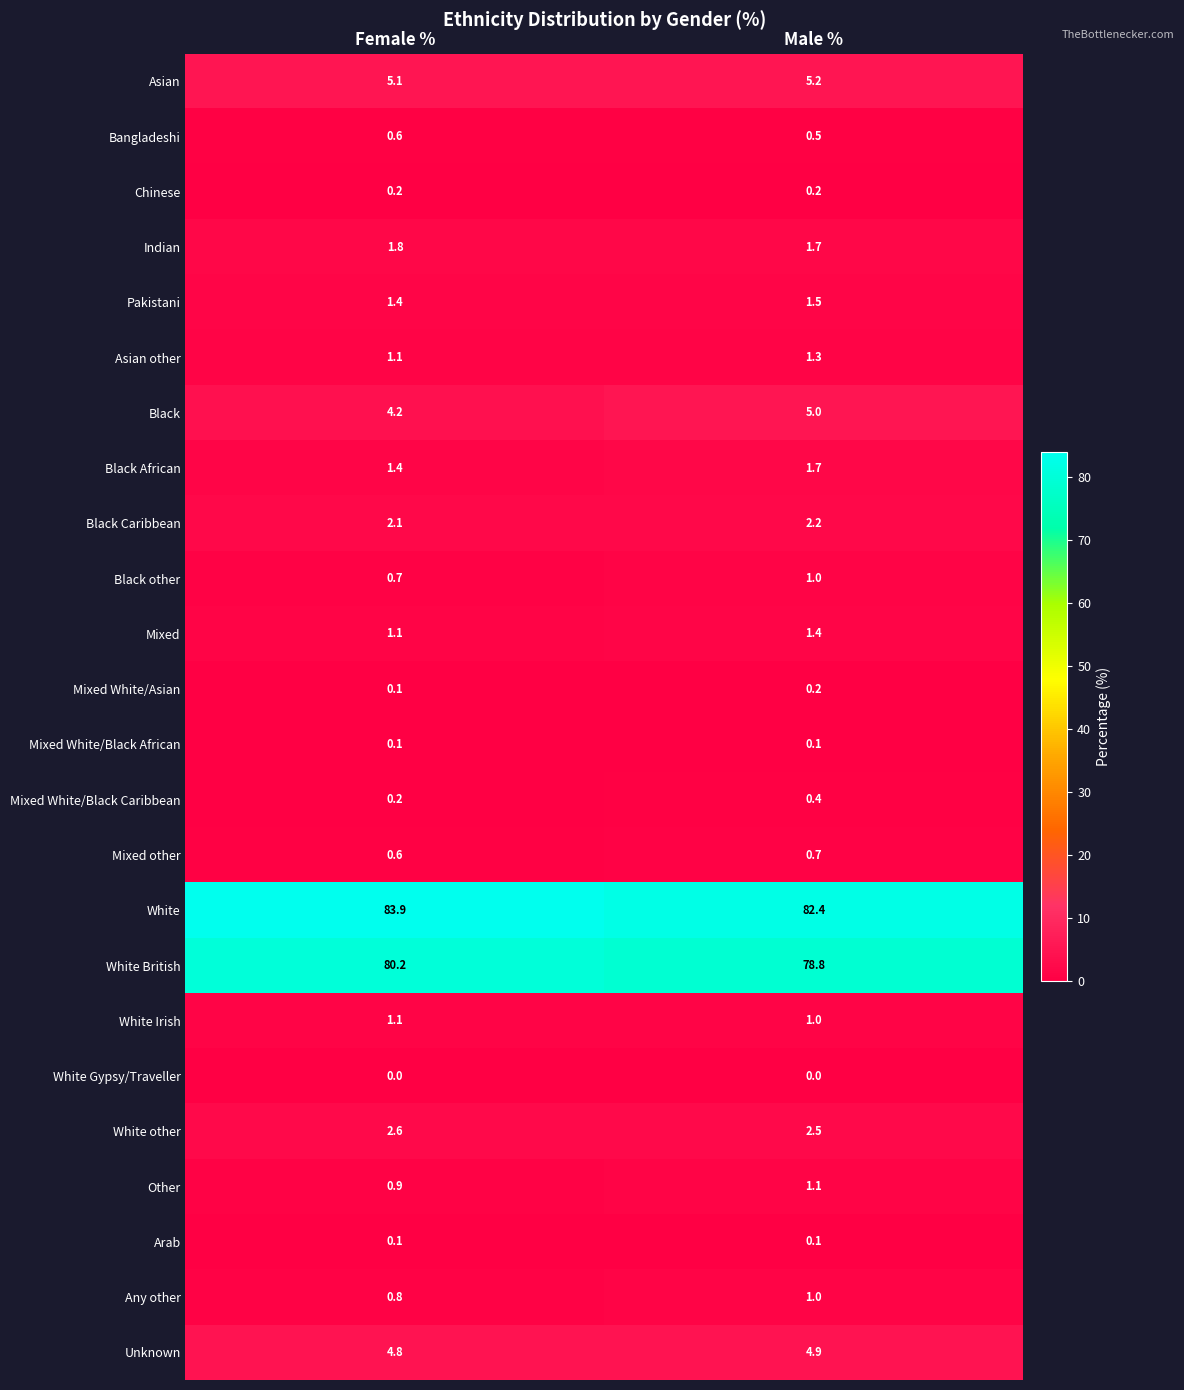

Which series has the widest spread of values?

White